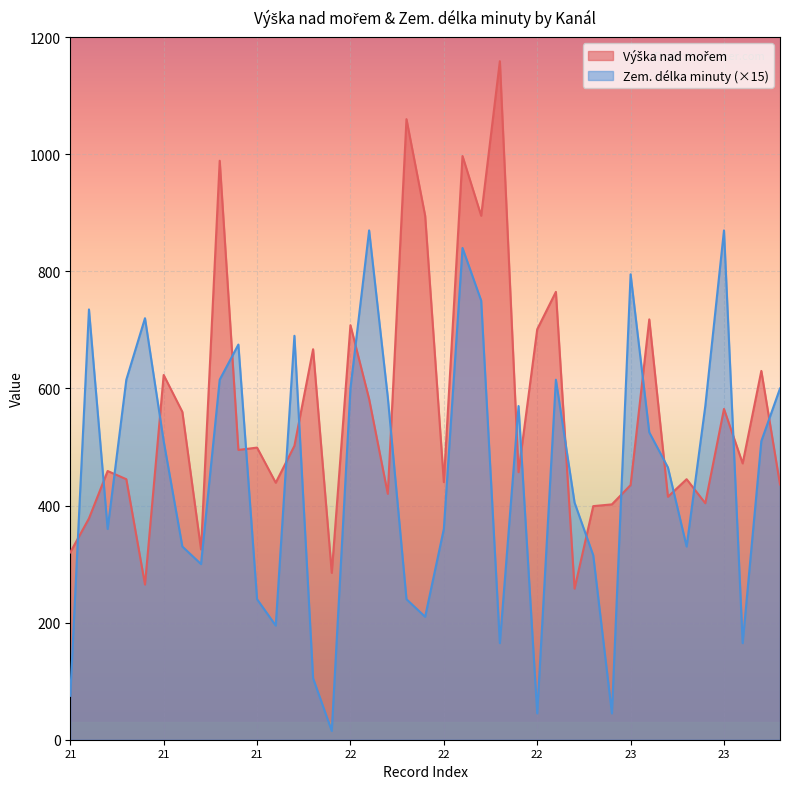

At which label does Výška nad mořem reach its minimum?

23